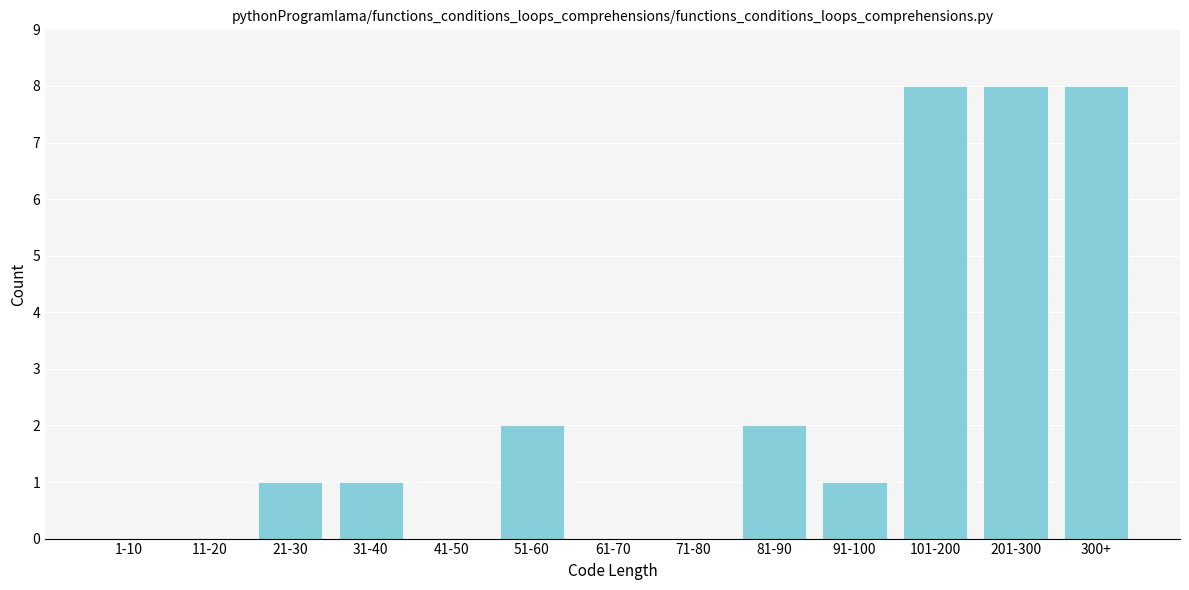

Reading right to left, transcribe all the data shown in this chart.

300+=8	201-300=8	101-200=8	91-100=1	81-90=2	71-80=0	61-70=0	51-60=2	41-50=0	31-40=1	21-30=1	11-20=0	1-10=0